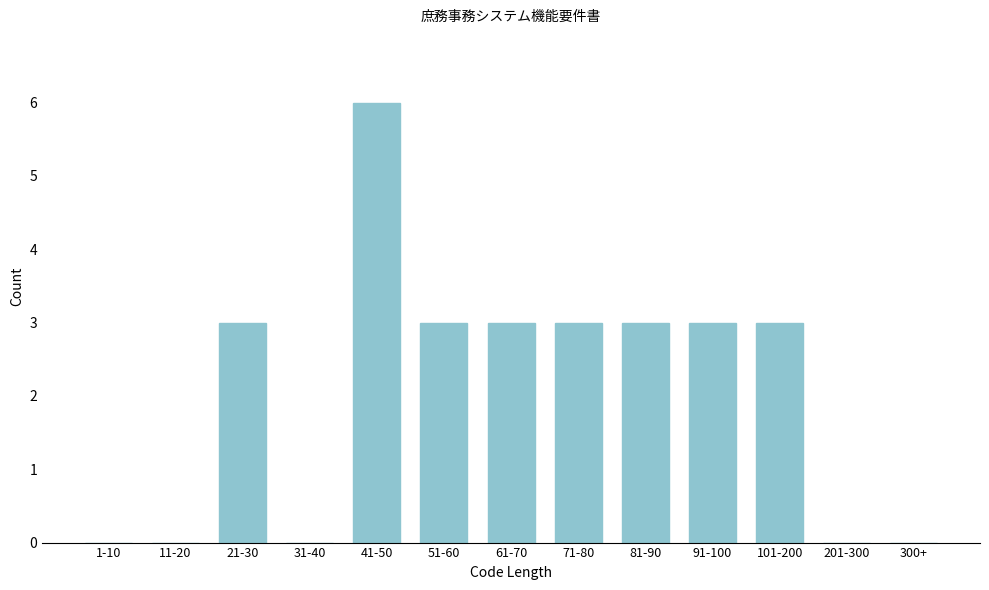

Reading right to left, list all the values displayed in this chart.

300+=0	201-300=0	101-200=3	91-100=3	81-90=3	71-80=3	61-70=3	51-60=3	41-50=6	31-40=0	21-30=3	11-20=0	1-10=0